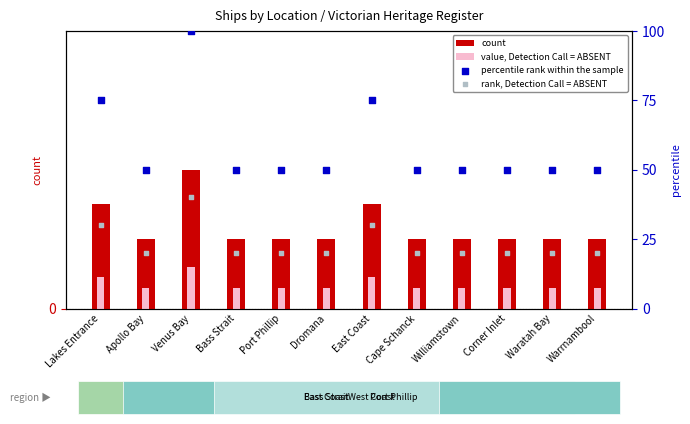

What is the total value across all series at Cape Schanck?

72.6